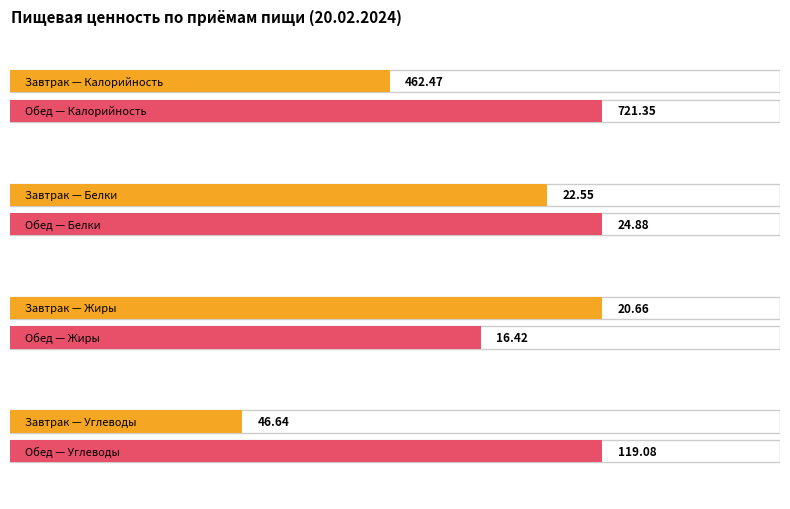

True or false: Жиры has a value of 20.7 at Завтрак (Итого).

True